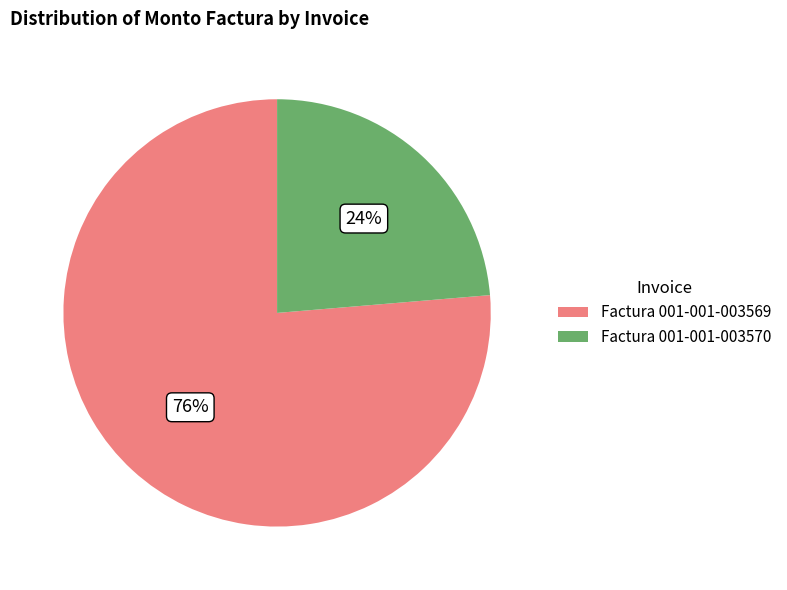

True or false: Factura 001-001-003569 accounts for 70% of the total.

False